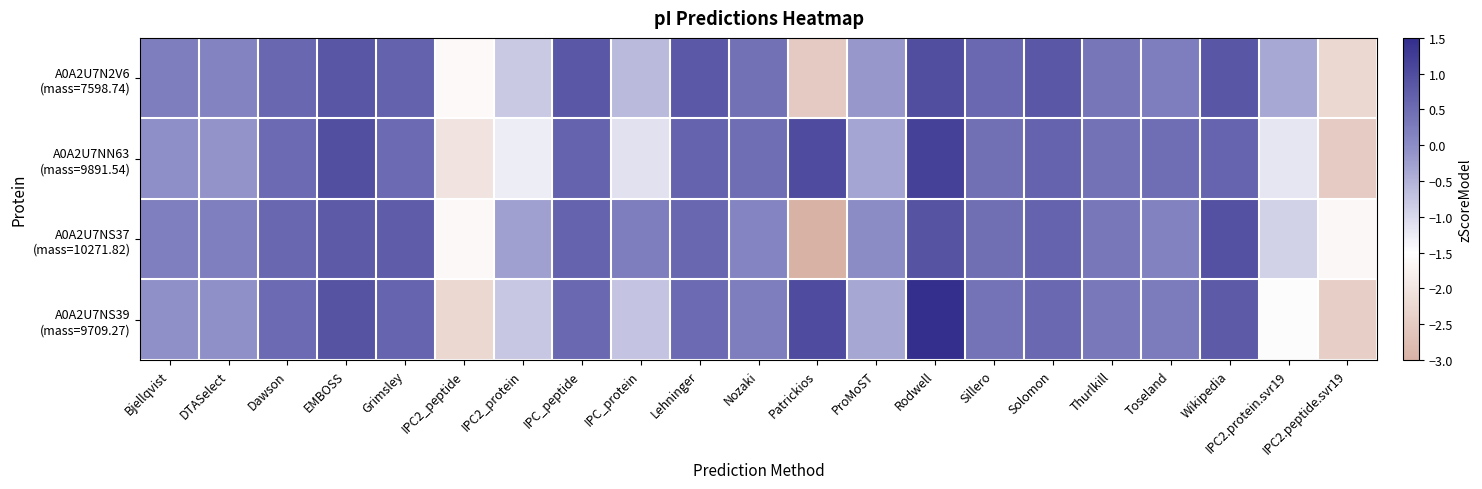

Rank the series at Thurlkill from highest to lowest value.

A0A2U7NN63 (mass=9891.54), A0A2U7N2V6 (mass=7598.74), A0A2U7NS37 (mass=10271.82), A0A2U7NS39 (mass=9709.27)